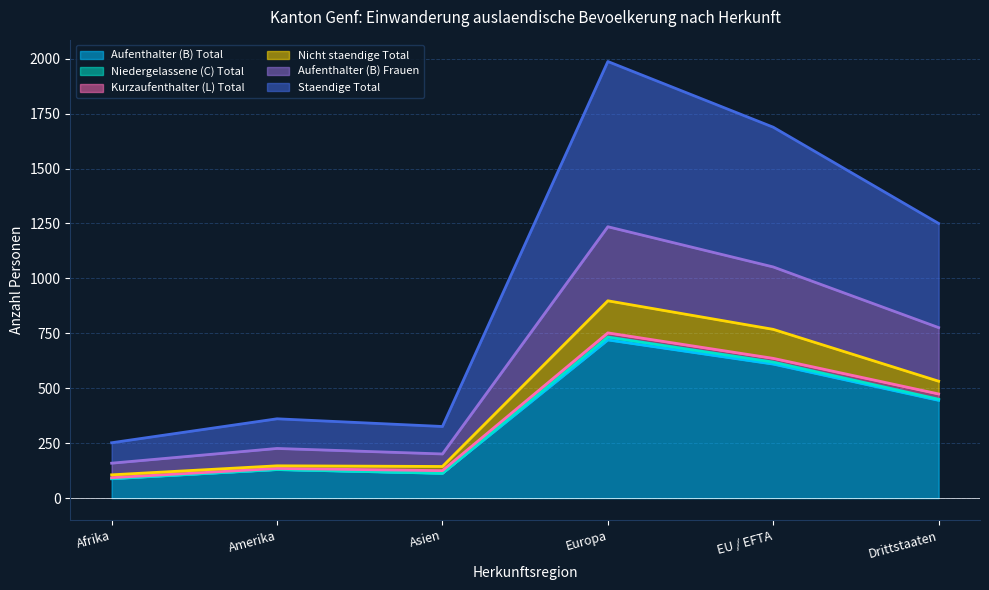

Is the value of Staendige Total at EU / EFTA greater than the value of Aufenthalter (B) Frauen at EU / EFTA?

Yes